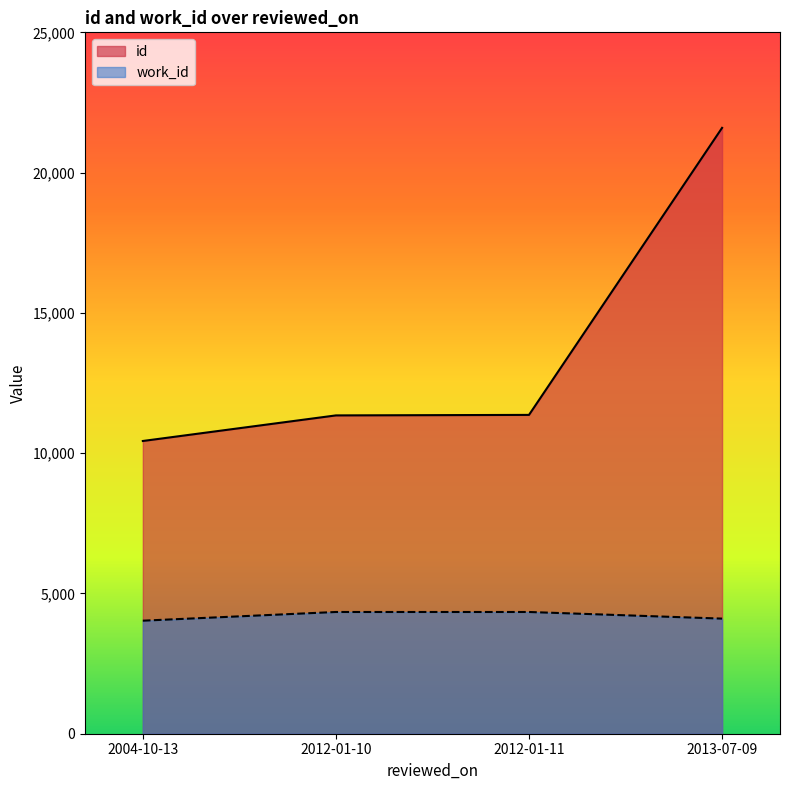

What is the maximum value for id?

21595